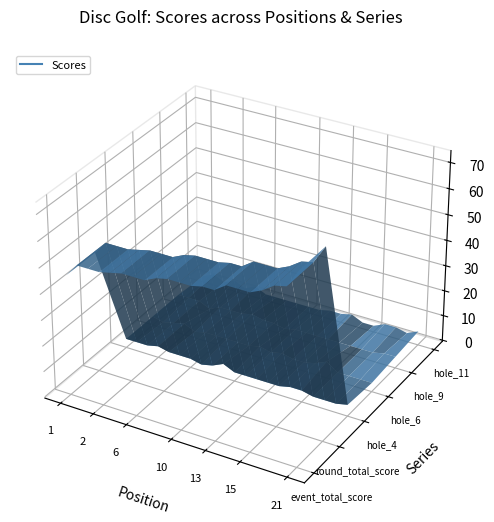

What is the value of the hole_9 point at the 18th from the left?

3